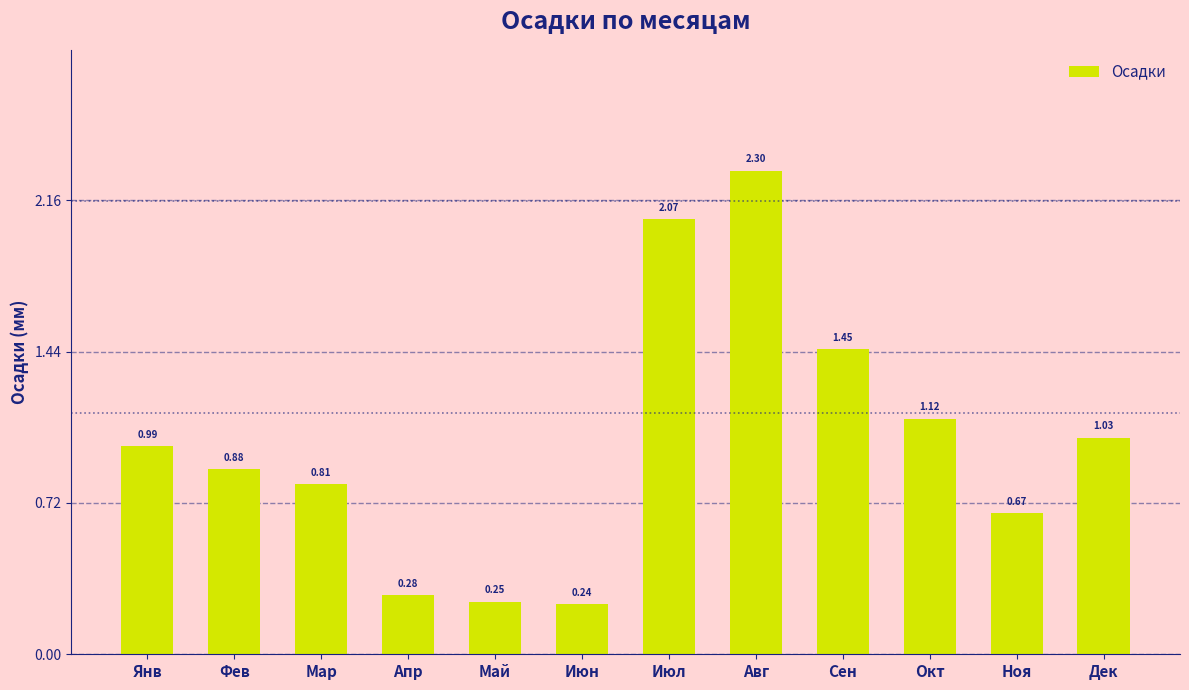

What is the label of the 9th bar from the left?

Сен